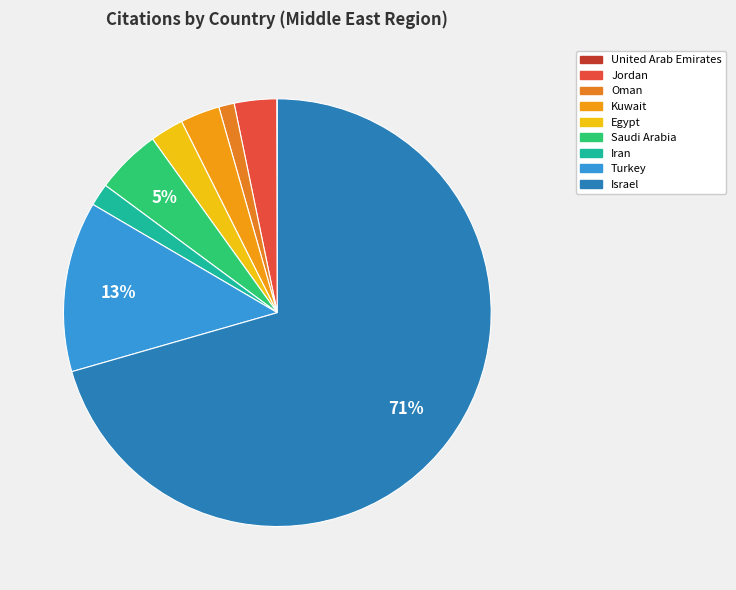

Is there any slice that represents more than half of the pie?

Yes